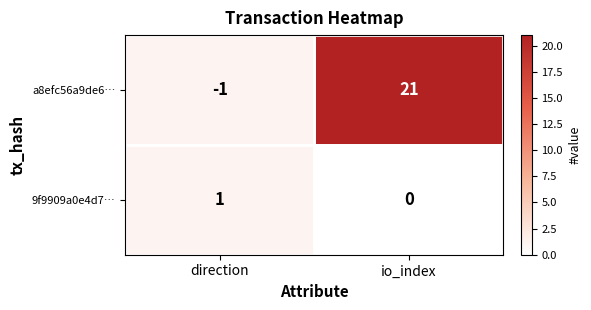

Which label corresponds to the largest value in the chart?

io_index